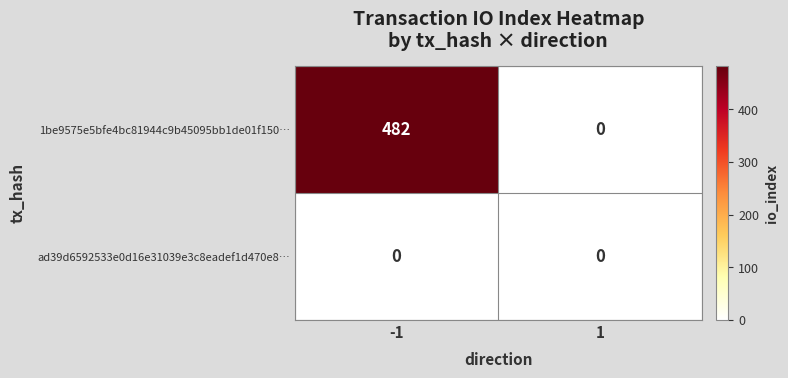

Reading left to right, what are all the values shown in this chart?

1be9575e5bfe4bc81944c9b45095bb1de01f150…: 482	0
ad39d6592533e0d16e31039e3c8eadef1d470e8…: 0	0